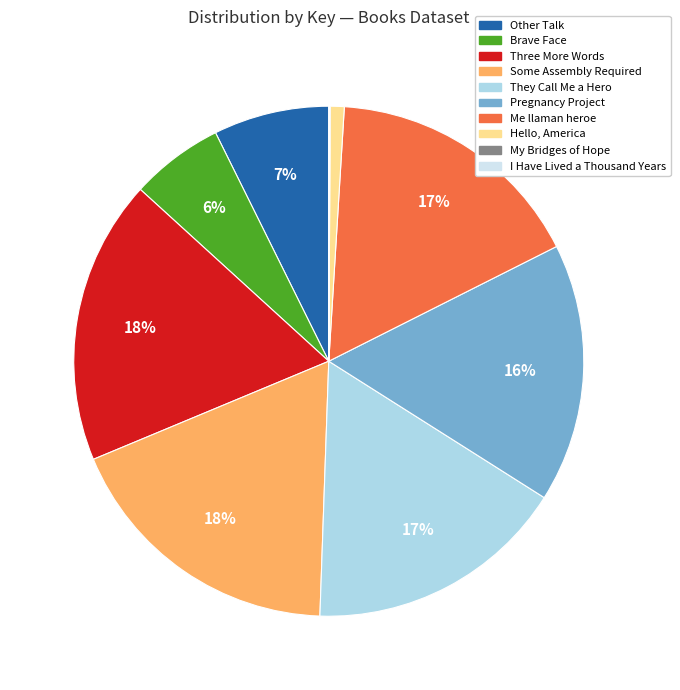

To the nearest percent, what is the difference between the largest and smallest slice percentages?

18%